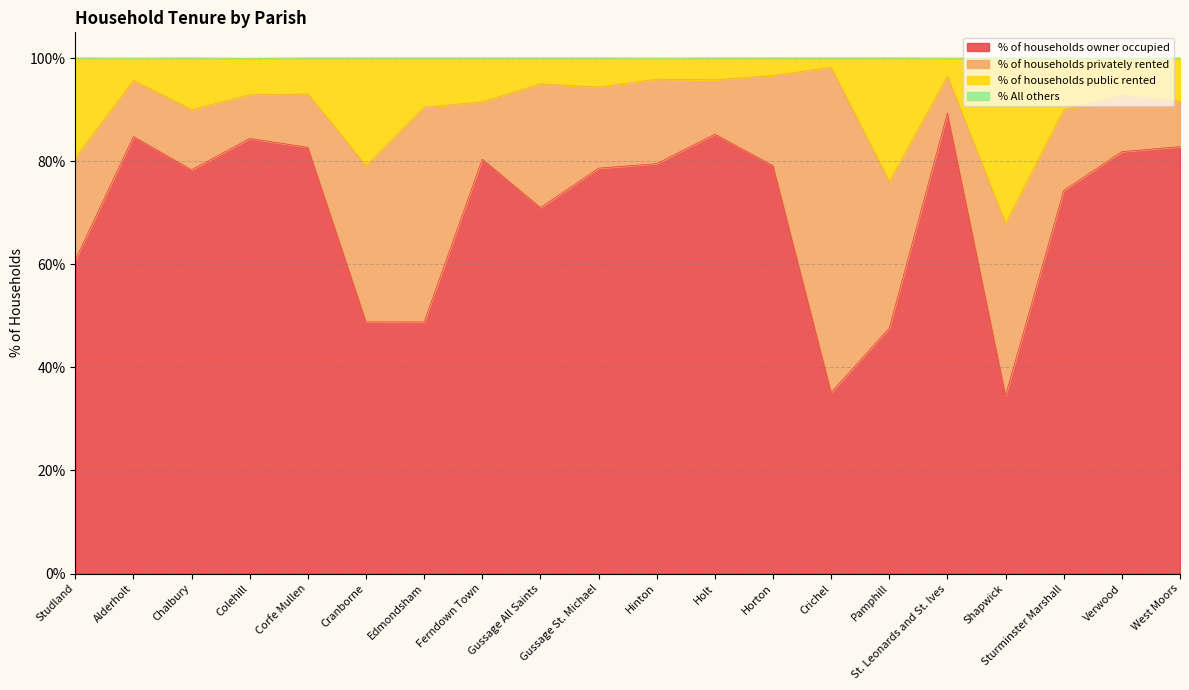

True or false: % of households owner occupied has a value of 71.0 at Gussage All Saints.

True